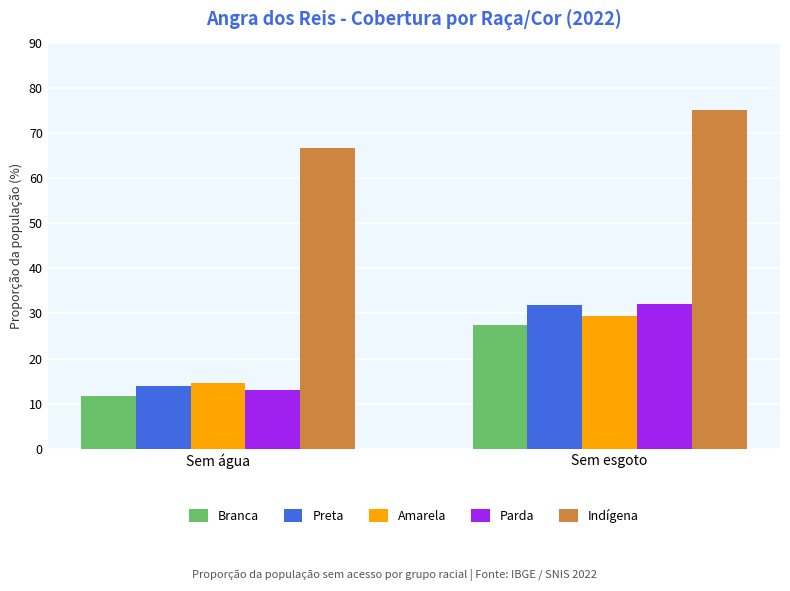

How many values in the Indígena series exceed 75?

1